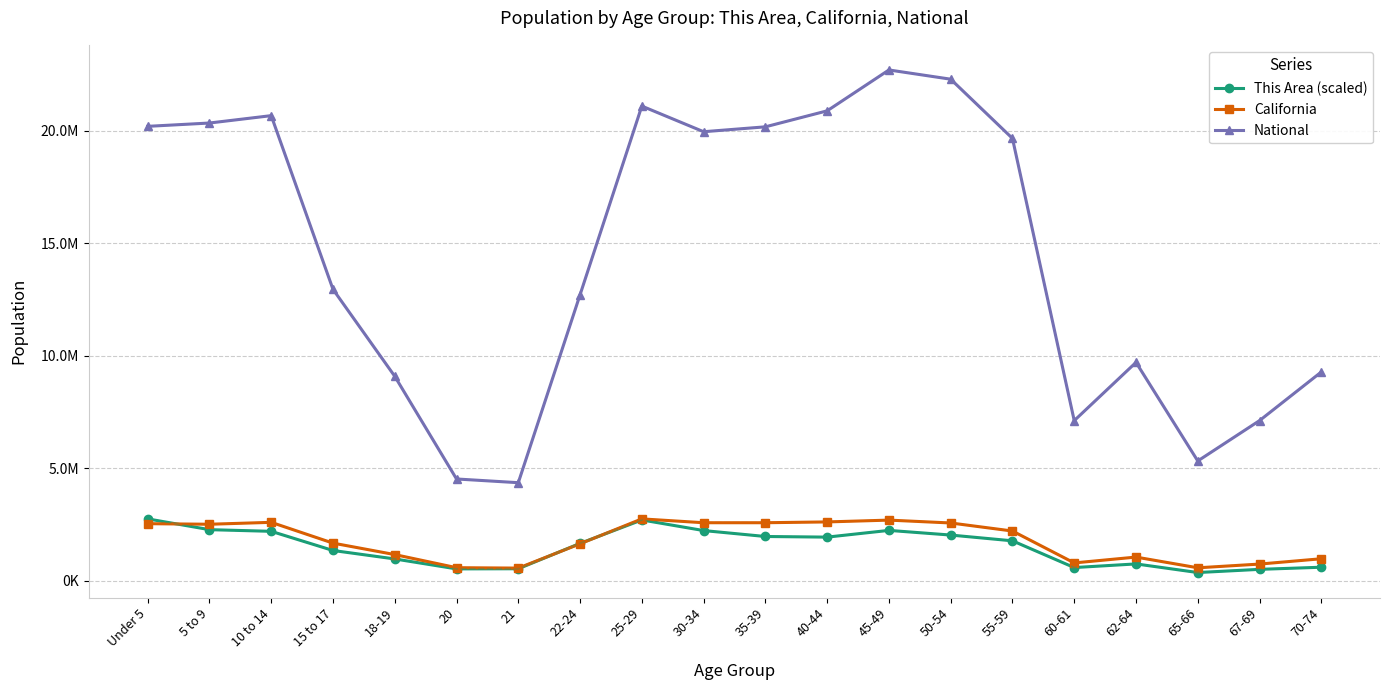

Which series has the widest spread of values?

National